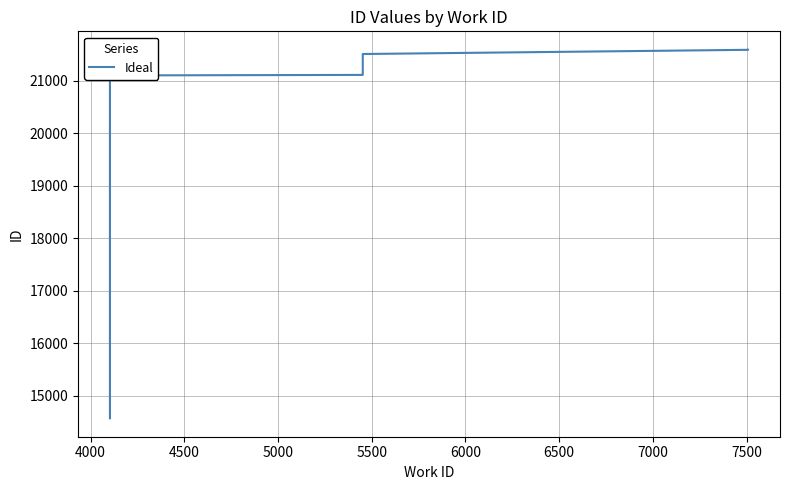

The chart shows a value of 35598 at 6500. True or false?

False